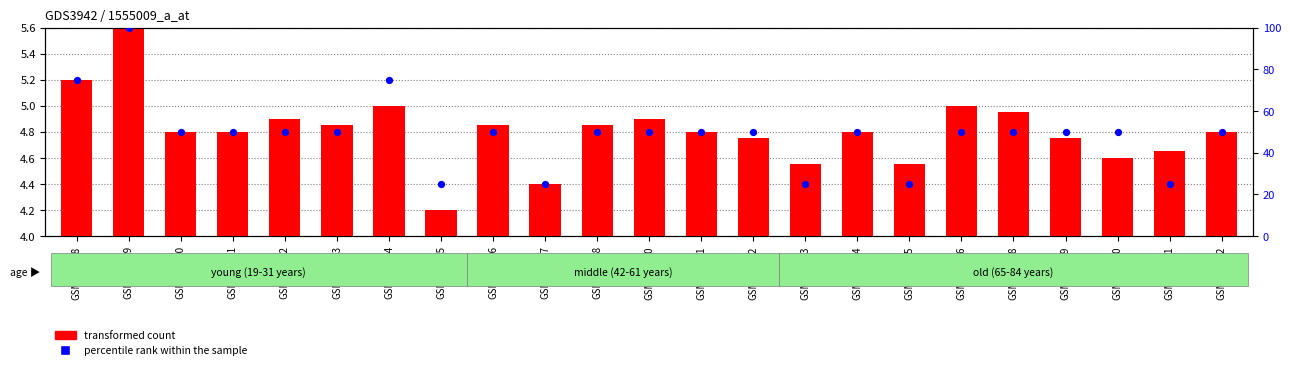

Which series has the largest total across all categories?

percentile rank within the sample